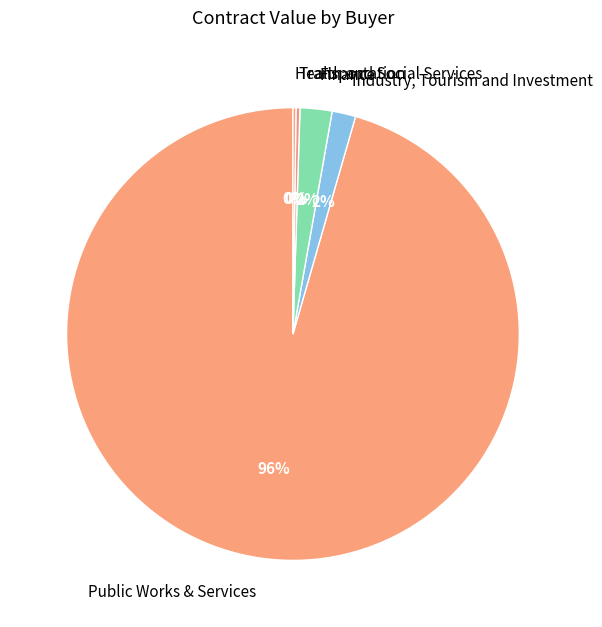

What is the largest slice in the pie chart?

Public Works & Services